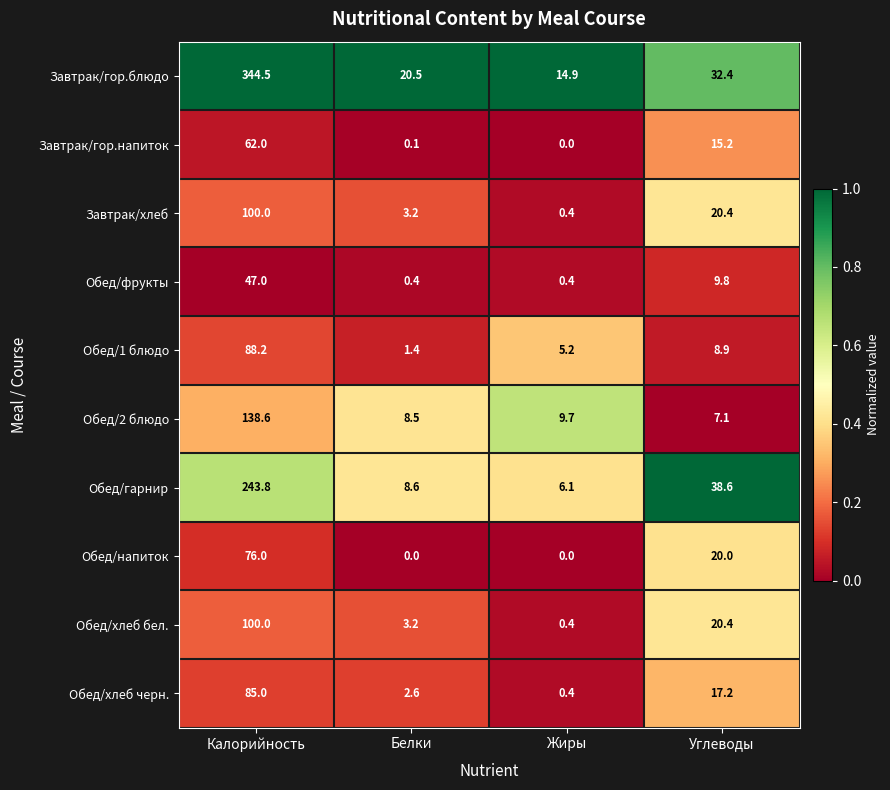

At which label does Завтрак/гор.напиток first exceed 15?

Калорийность